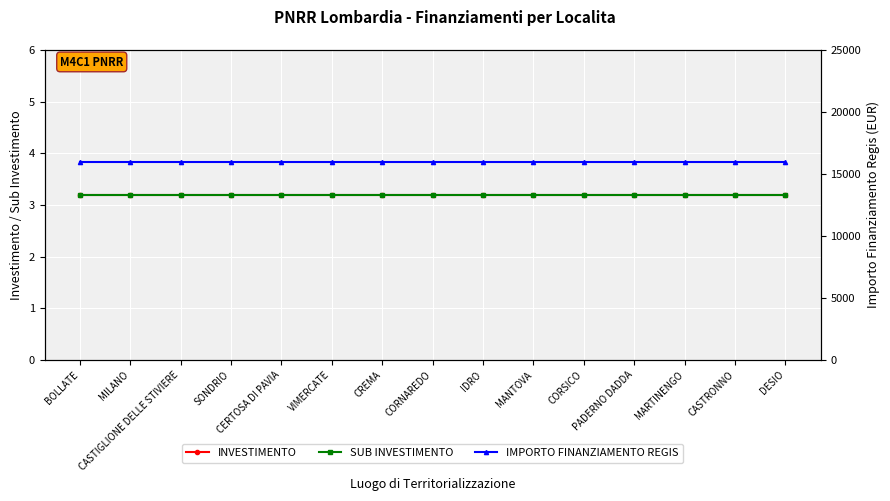

What is the spread (max minus min) of values at MARTINENGO?

15996.8